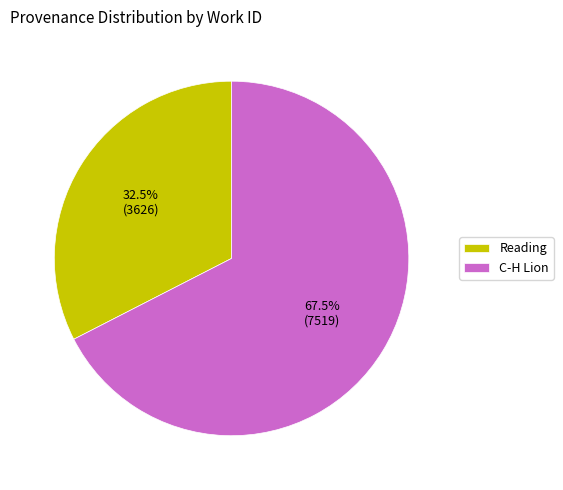

Rank the categories by value from lowest to highest.

Reading, C-H Lion